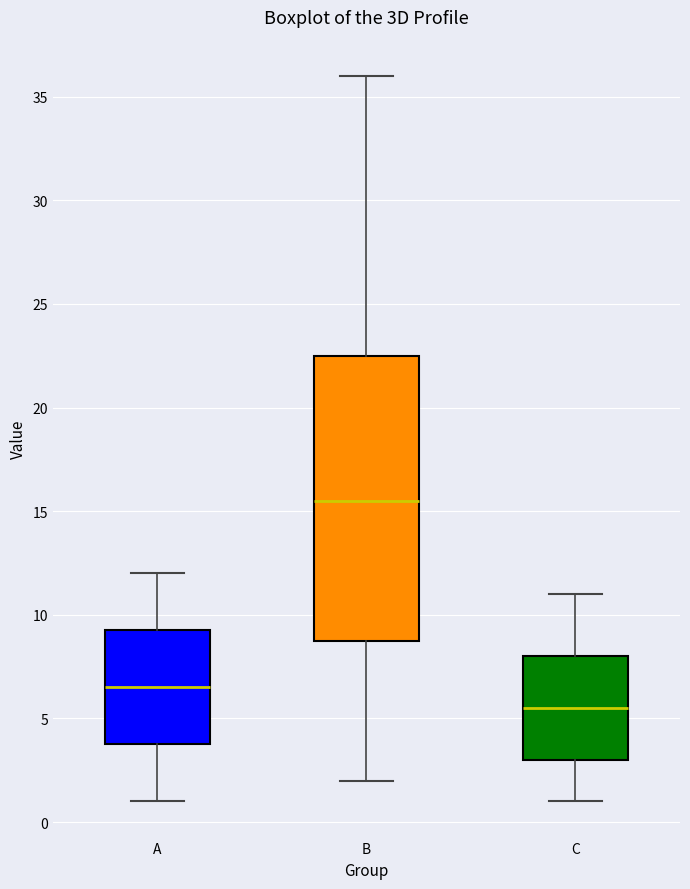

Reading left to right, transcribe this box plot: for each box, give where its median line is, the range the box spans, and where its two whiskers end, as read against the y-axis. The values are not printed on the chart, so give them approximately, as read against the axis.

A: median 6.5, box 4.0 to 9.5, whiskers 1.0 to 12.0
B: median 15.5, box 9.0 to 22.5, whiskers 2.0 to 36.0
C: median 5.5, box 3.0 to 8.0, whiskers 1.0 to 11.0